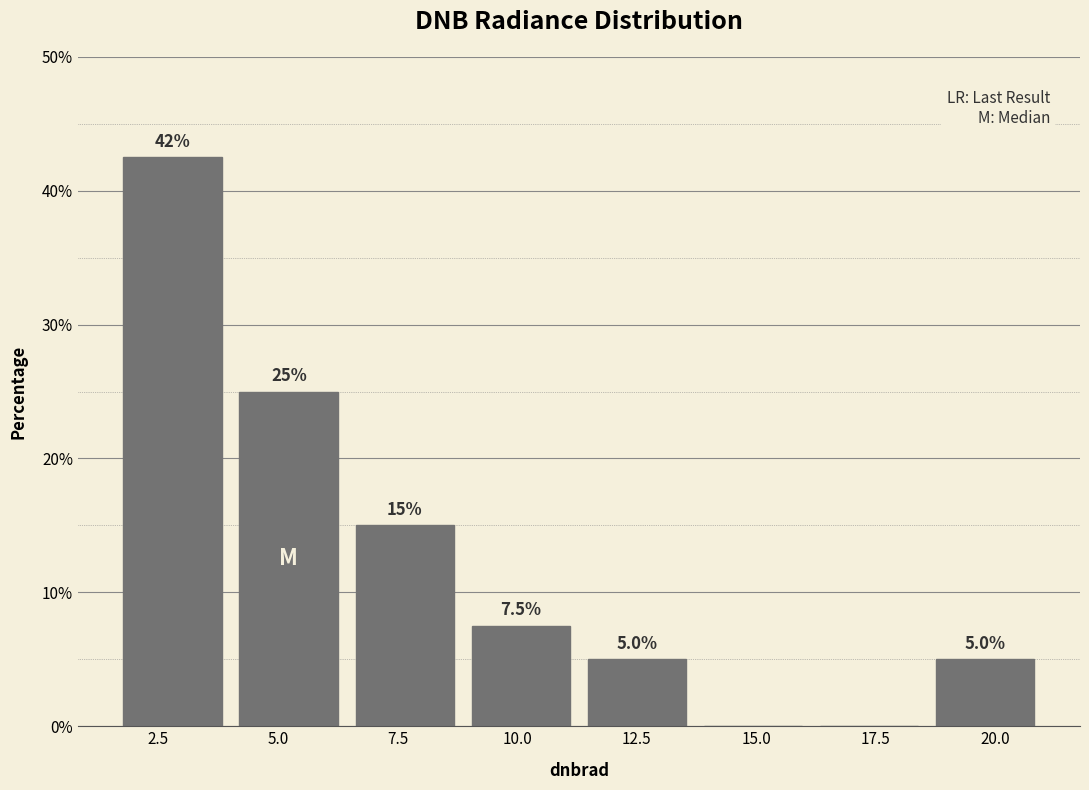

Which range on the x-axis has the tallest bar?

1.5 to 4.0